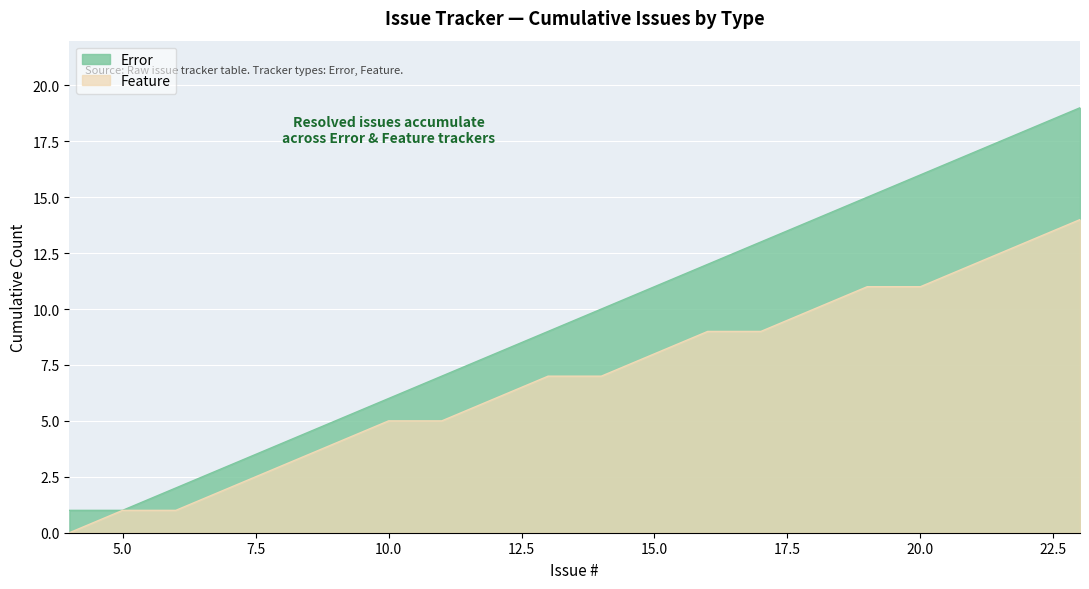

Is it true that Feature equals 2 at 5?

False